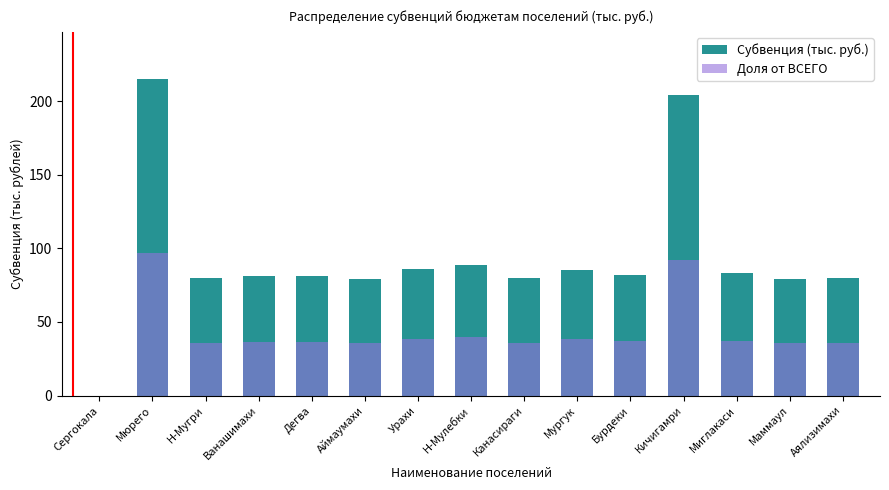

What is the difference between the maximum and second lowest values in the Субвенция (тыс. руб.) series?

136.0